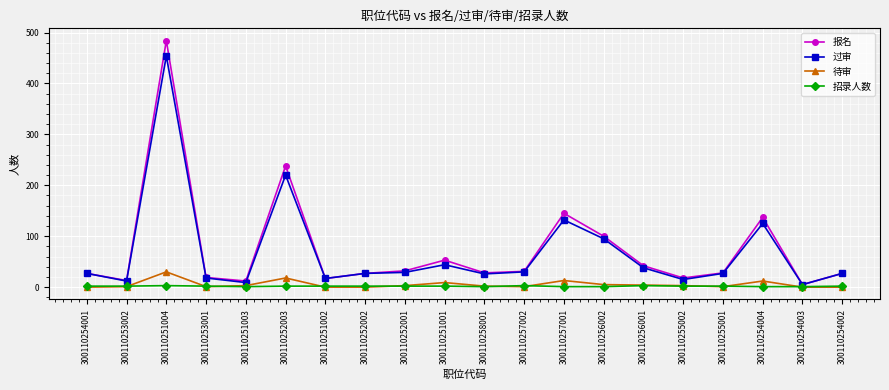

Between 300110251001 and 300110255002, which series saw the biggest shift?

报名